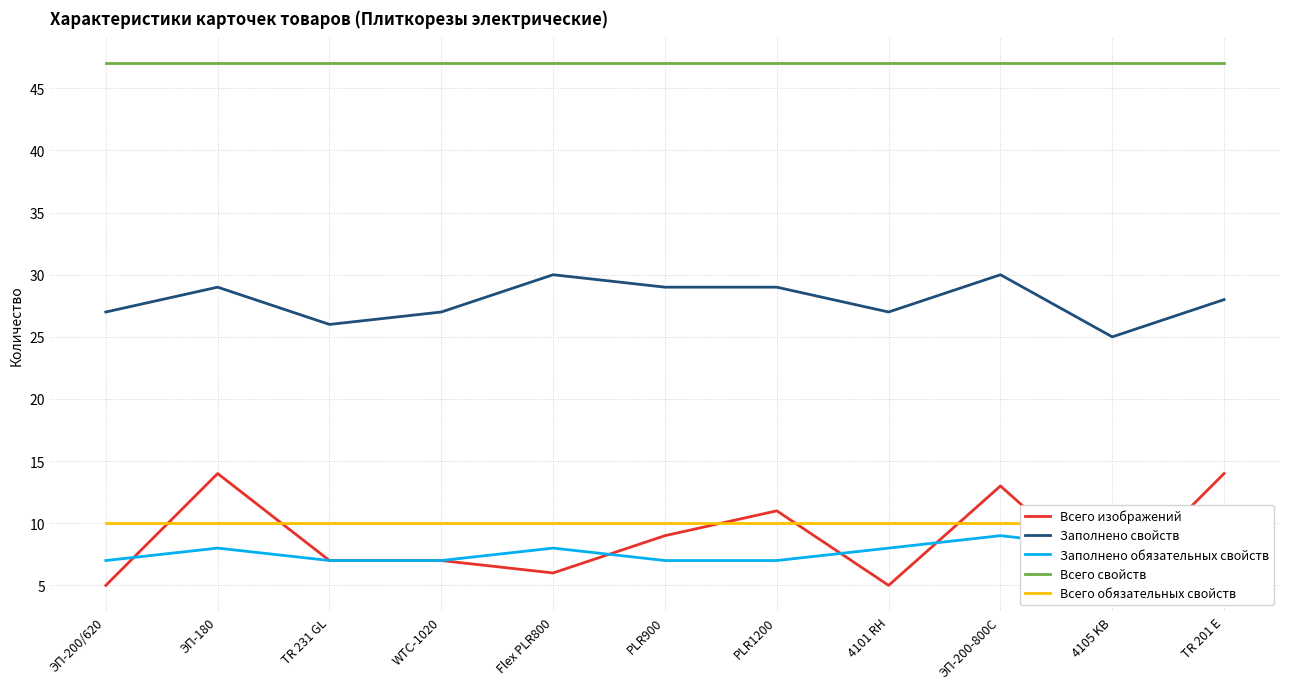

What position from the right is WTC-1020?

8